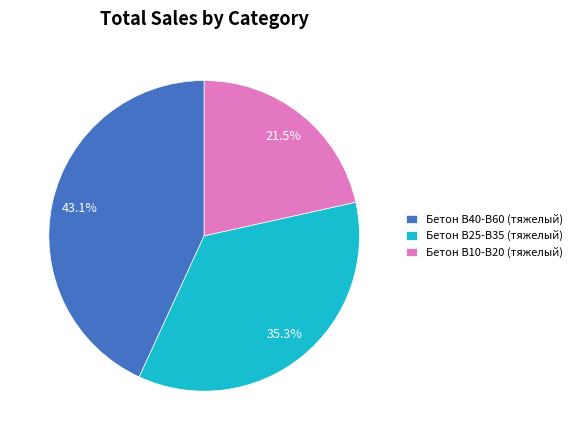

What percentage is NOT represented by Бетон B25-B35 (тяжелый)?

64.7%